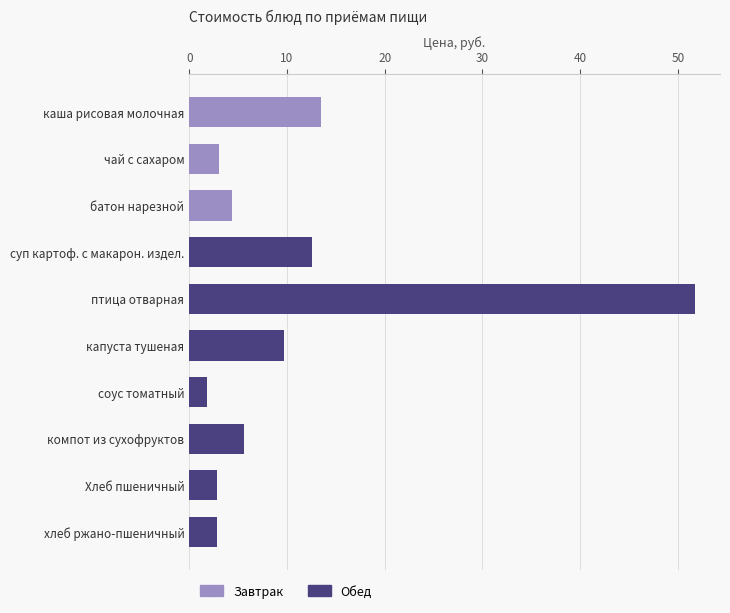

List the labels in order of value, largest first.

птица отварная, каша рисовая молочная, суп картоф. с макарон. издел., капуста тушеная, компот из сухофруктов, батон нарезной, чай с сахаром, Хлеб пшеничный, хлеб ржано-пшеничный, соус томатный